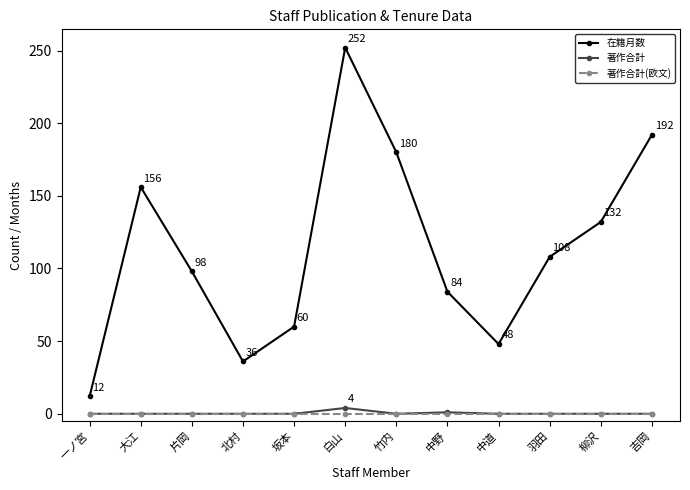

At which category does the chart reach its peak across all series?

白山